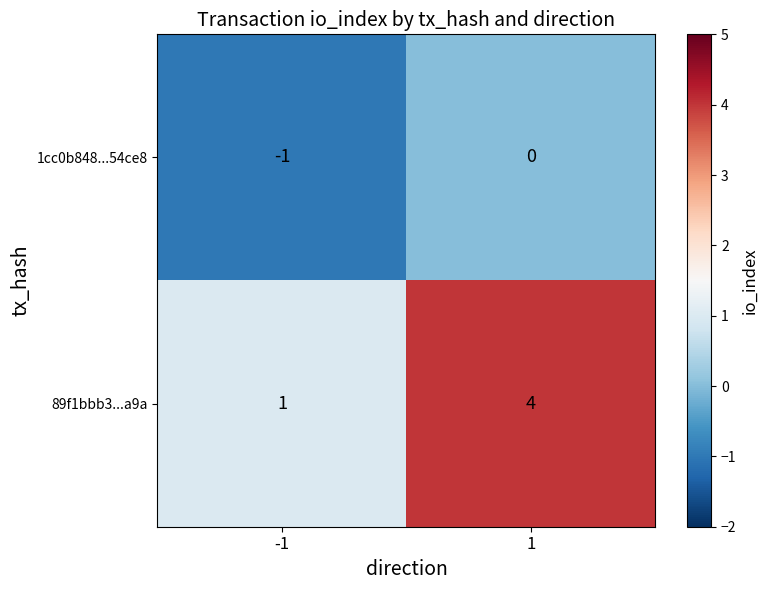

Reading left to right, what are all the values shown in this chart?

1cc0b848...54ce8: -1=-1	1=0
89f1bbb3...a9a: -1=1	1=4